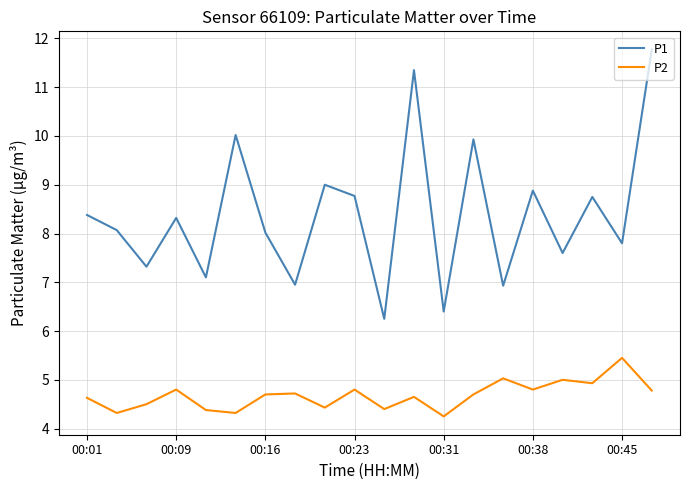

Which series has the largest total across all categories?

P1